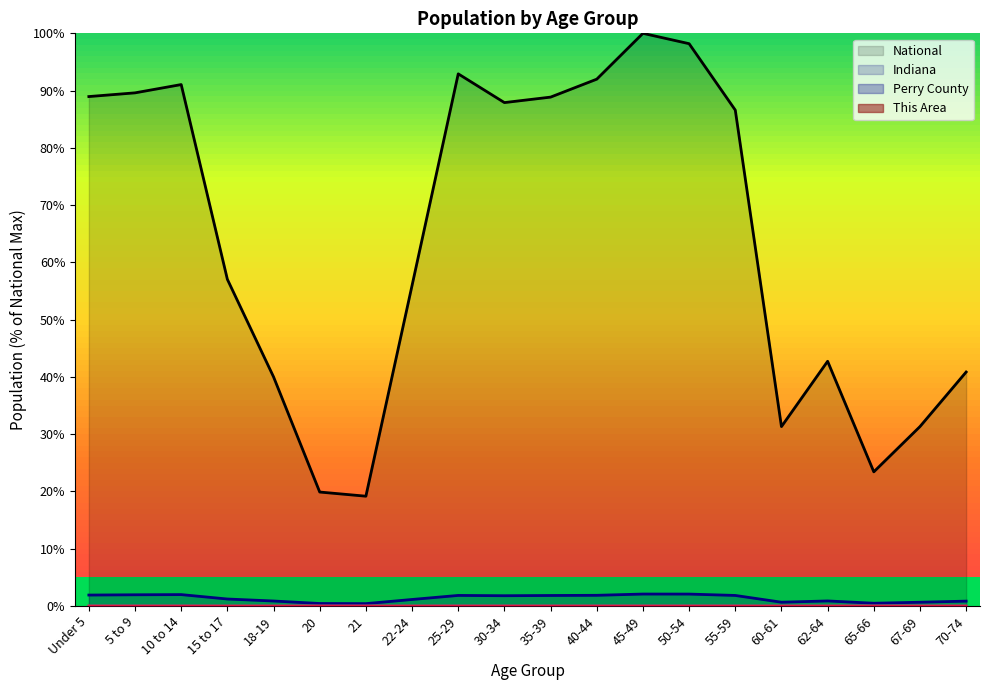

What position from the left is 5 to 9?

2